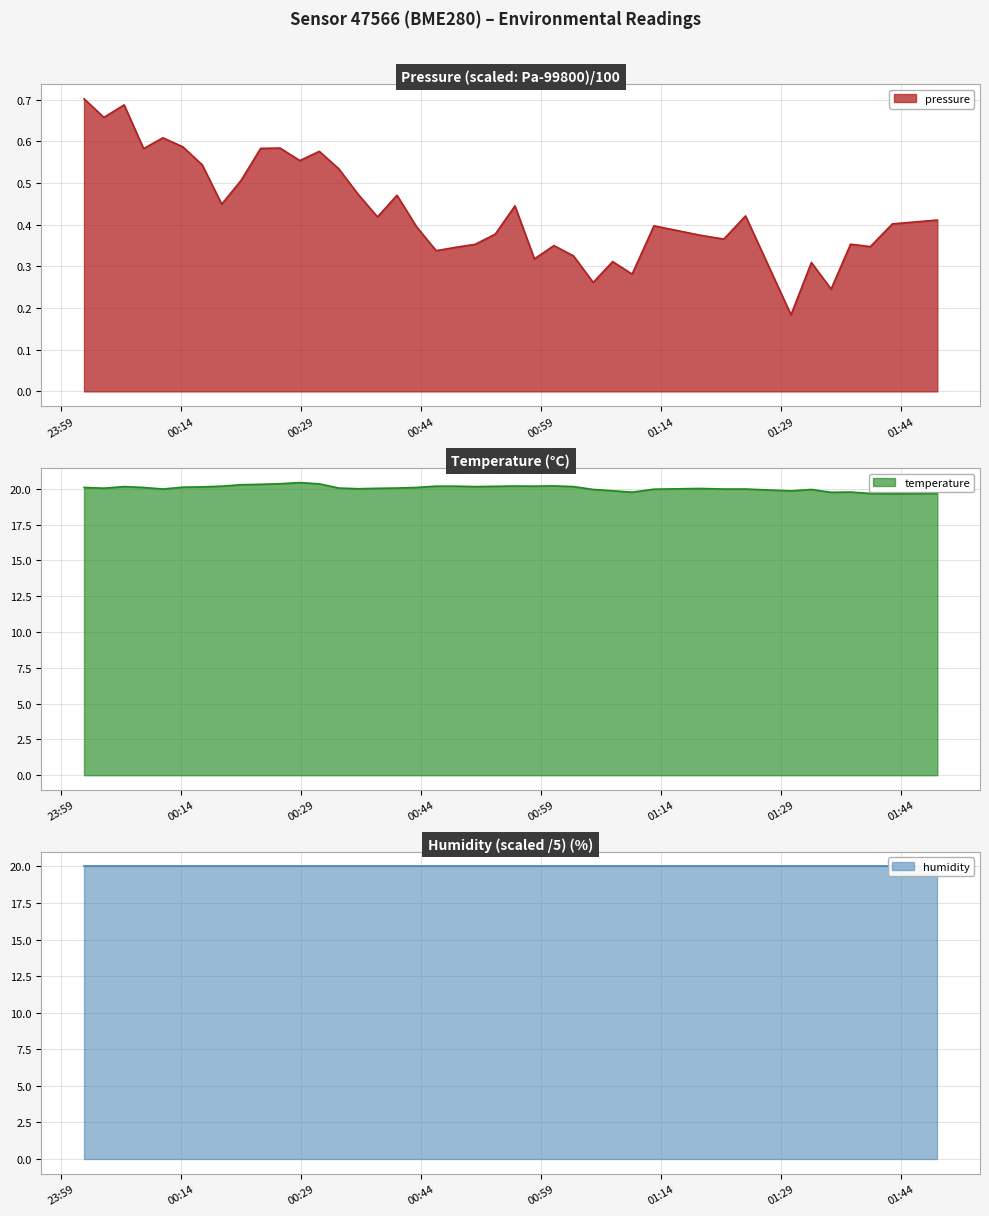

At which label is temperature closest to 20?

2023-09-19T00:36:09